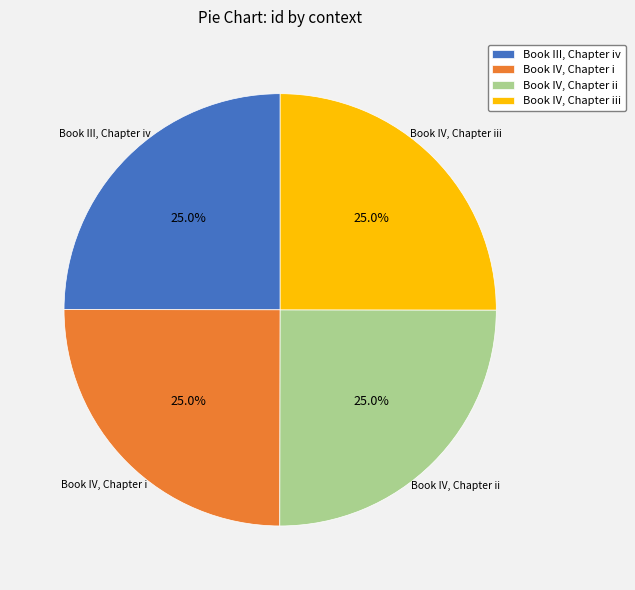

Count the number of slices in the pie.

4